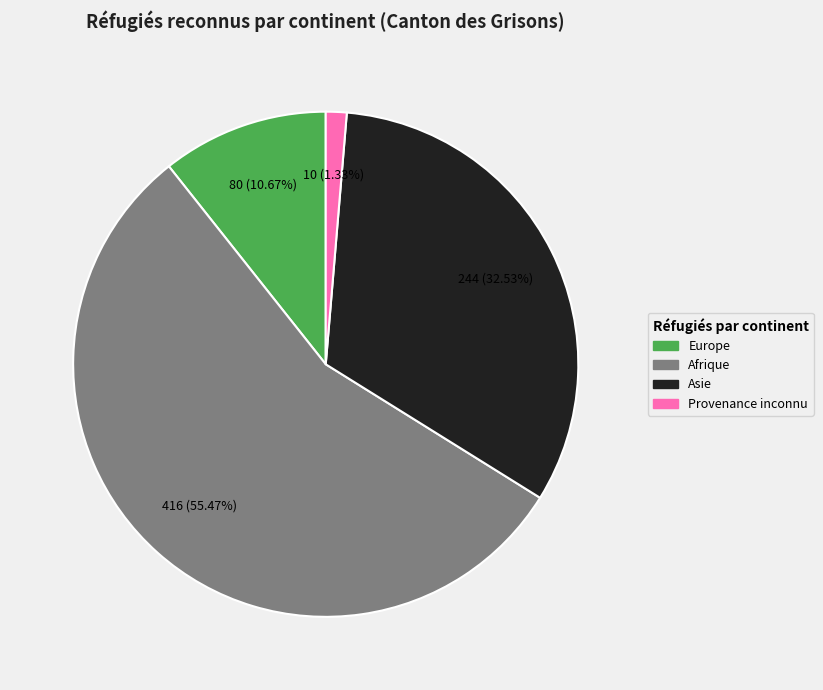

To the nearest percent, what is the difference between the Asie and Provenance inconnu slice percentages?

31%